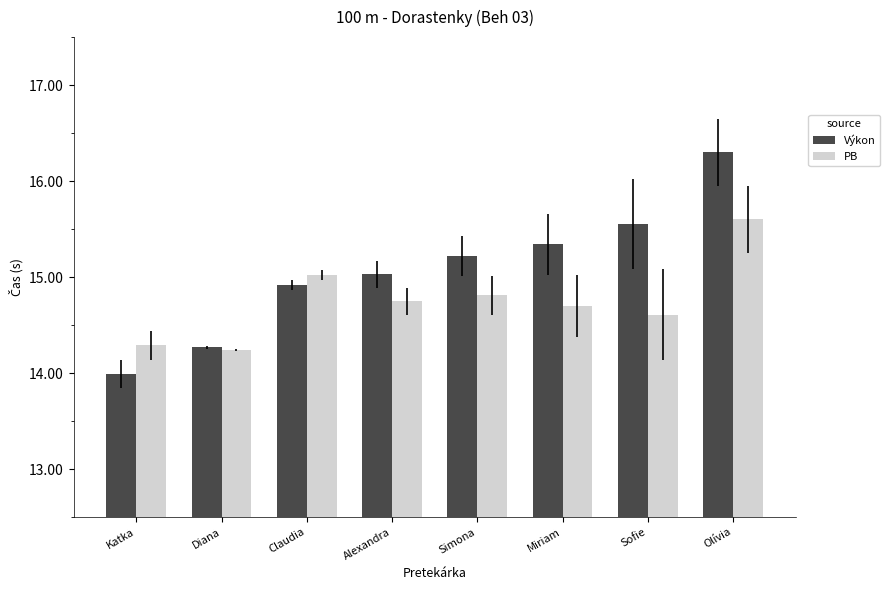

What is the sum of all Výkon values?

120.6